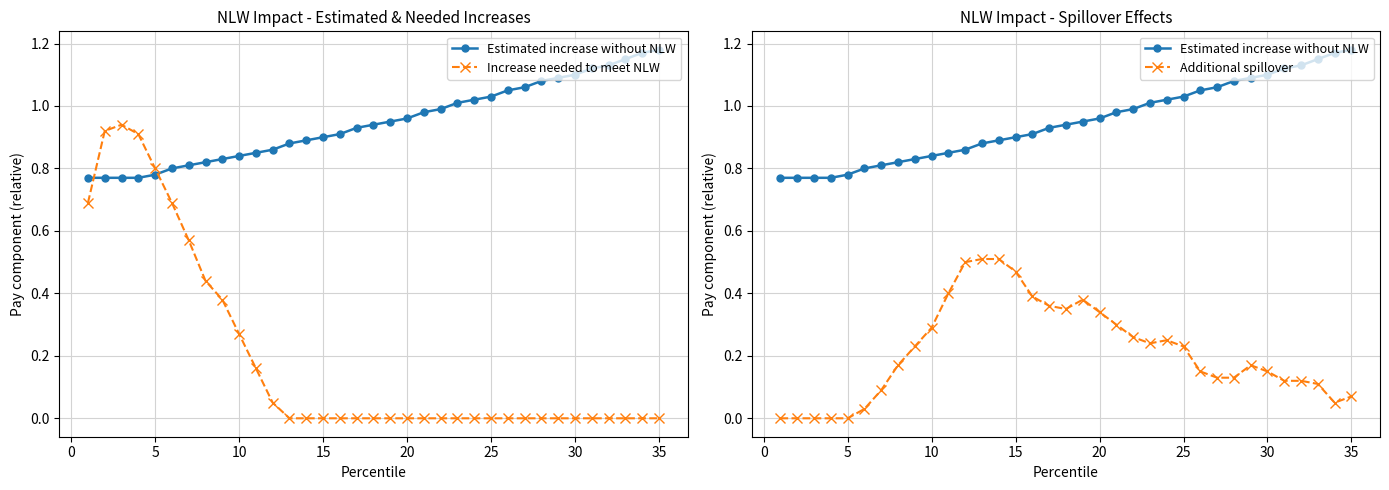

Reading left to right, transcribe all the data shown in this chart.

Estimated increase without NLW: 0.8	0.8	0.8	0.8	0.8	0.8	0.8	0.8	0.8	0.8	0.8	0.9	0.9	0.9	0.9	0.9	0.9	0.9	0.9	1.0	1.0	1.0	1.0	1.0	1.0	1.1	1.1	1.1	1.1	1.1	1.1	1.1	1.1	1.2	1.2
Increase needed to meet NLW: 0.7	0.9	0.9	0.9	0.8	0.7	0.6	0.4	0.4	0.3	0.2	0.1	0.0	0.0	0.0	0.0	0.0	0.0	0.0	0.0	0.0	0.0	0.0	0.0	0.0	0.0	0.0	0.0	0.0	0.0	0.0	0.0	0.0	0.0	0.0
Additional spillover: 0.0	0.0	0.0	0.0	0.0	0.0	0.1	0.2	0.2	0.3	0.4	0.5	0.5	0.5	0.5	0.4	0.4	0.3	0.4	0.3	0.3	0.3	0.2	0.2	0.2	0.1	0.1	0.1	0.2	0.1	0.1	0.1	0.1	0.1	0.1